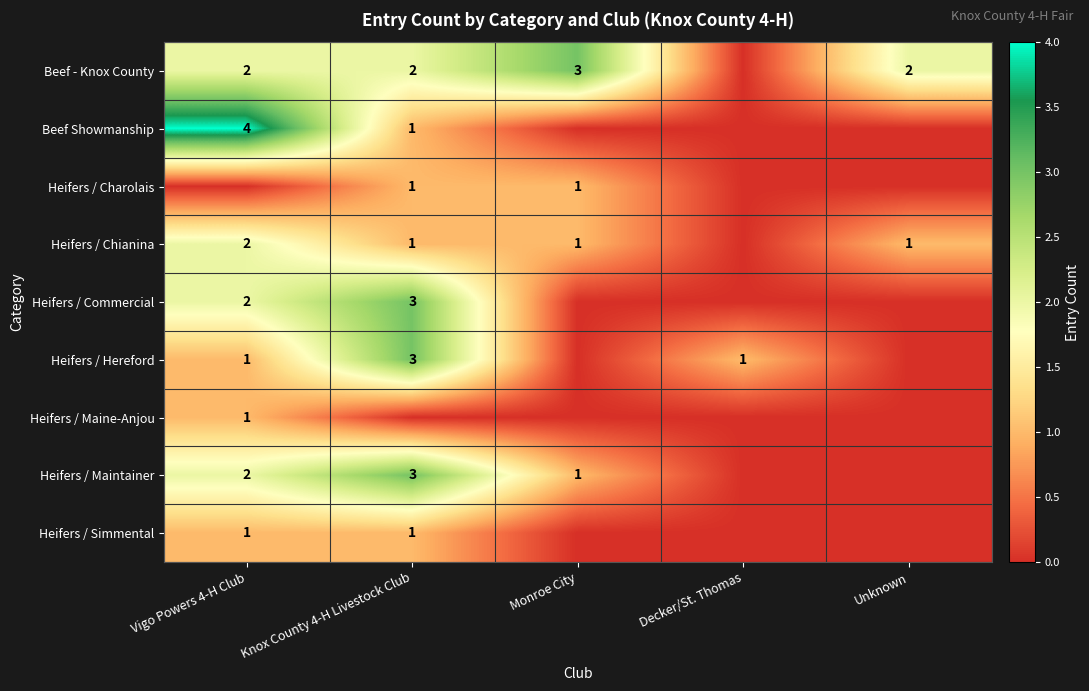

Is it true that Beef - Knox County equals 2 at Knox County 4-H Livestock Club?

True